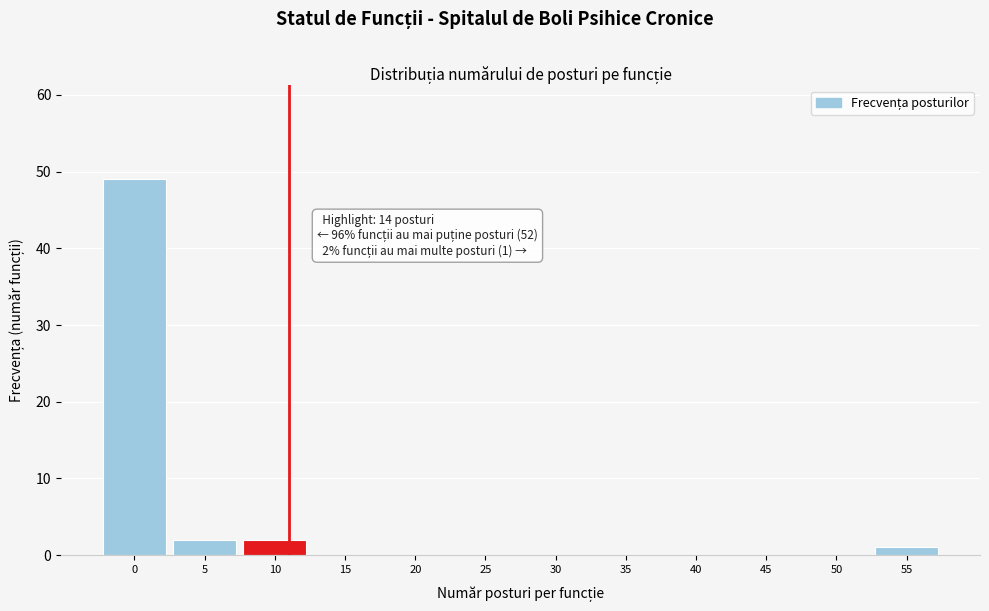

Reading right to left, what are all the values shown in this chart?

55=1	50=0	45=0	40=0	35=0	30=0	25=0	20=0	15=0	10=2	5=2	0=49